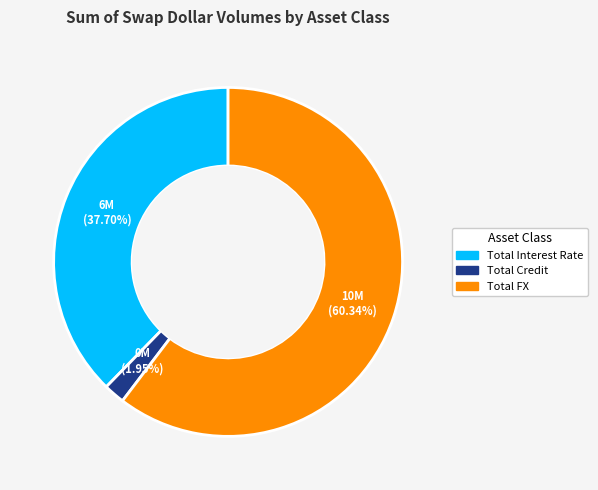

How many slices are in this pie chart?

3